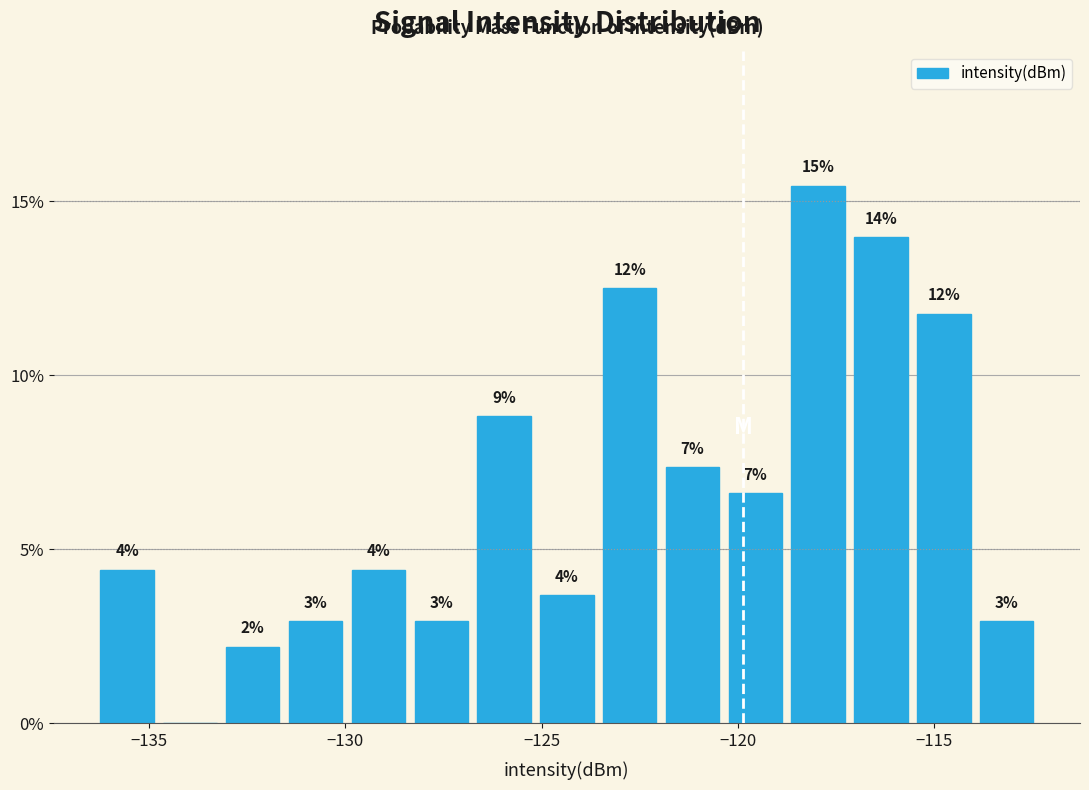

Around what value on the x-axis is the tallest bar? Give the approximate position of its centre, as read against the axis.

-118.0